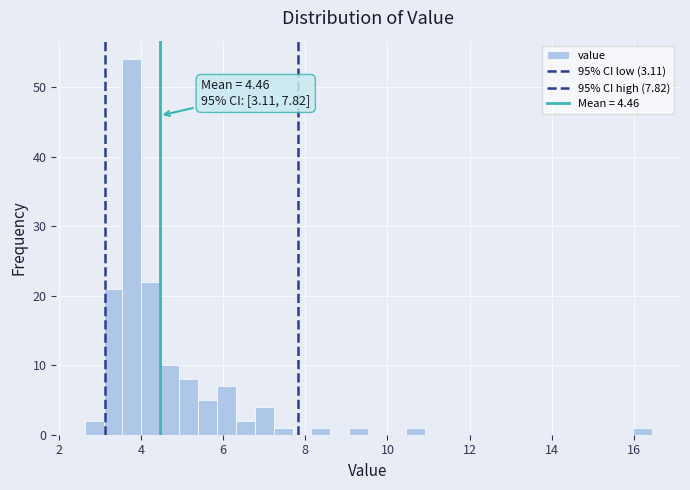

Around what value on the x-axis is the tallest bar? Give the approximate position of its centre, as read against the axis.

3.8